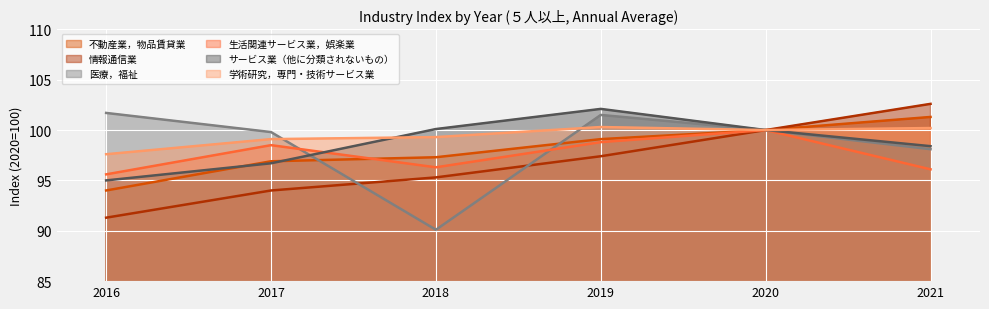

What is the lowest value of the 情報通信業 series?

91.3